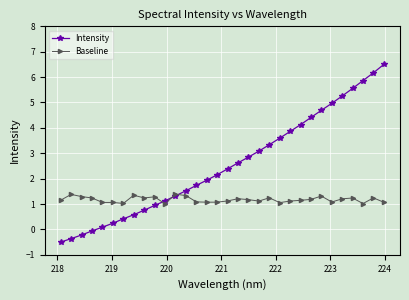

What is the minimum value shown in the chart?

-0.5